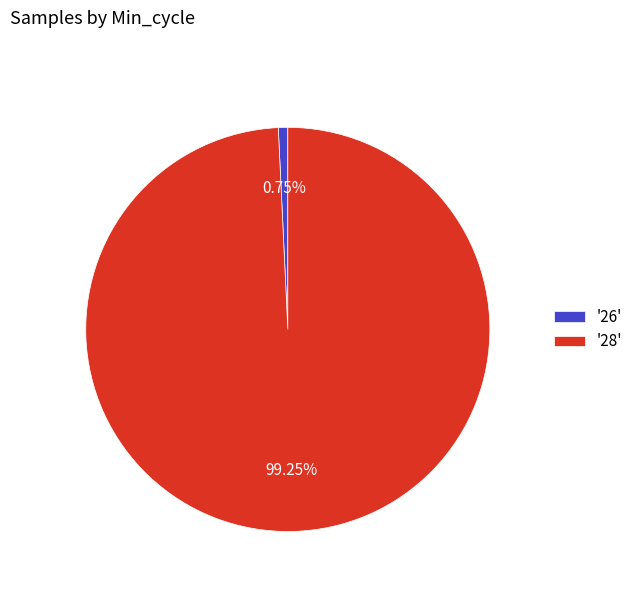

Count the number of slices in the pie.

2